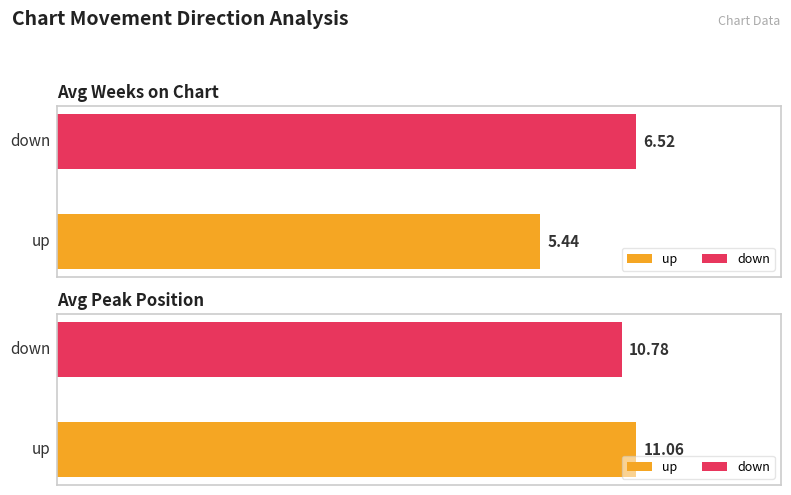

At which category is the sum across all series the highest?

down